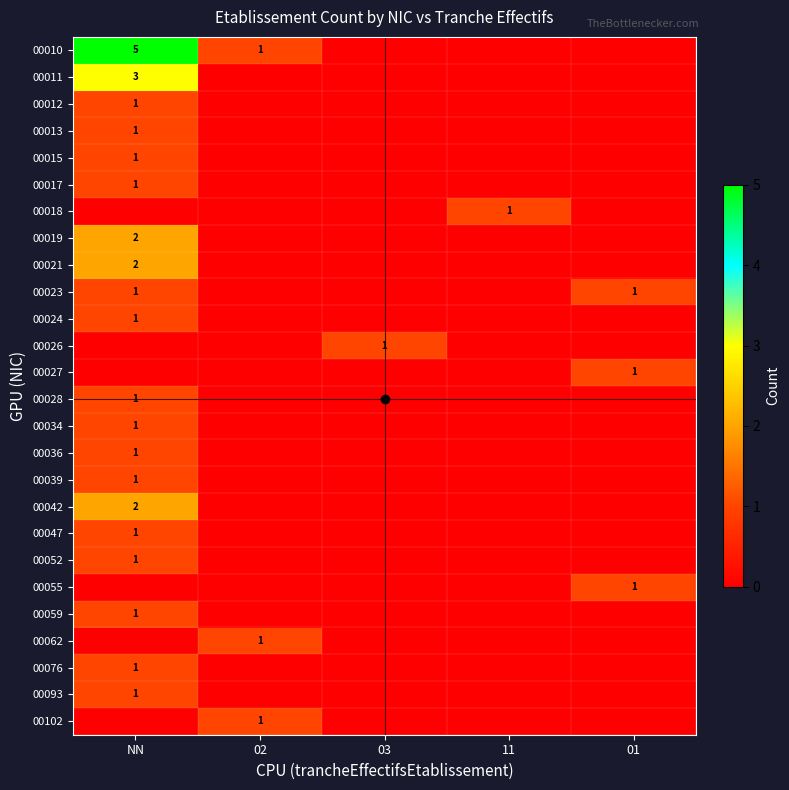

Is it true that 00102 equals 1 at 02?

True